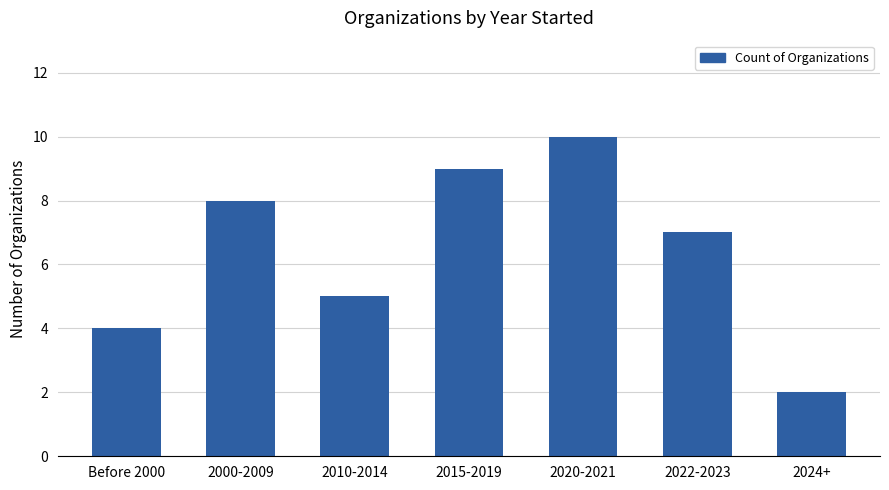

Reading left to right, extract all data points from this chart.

4	8	5	9	10	7	2